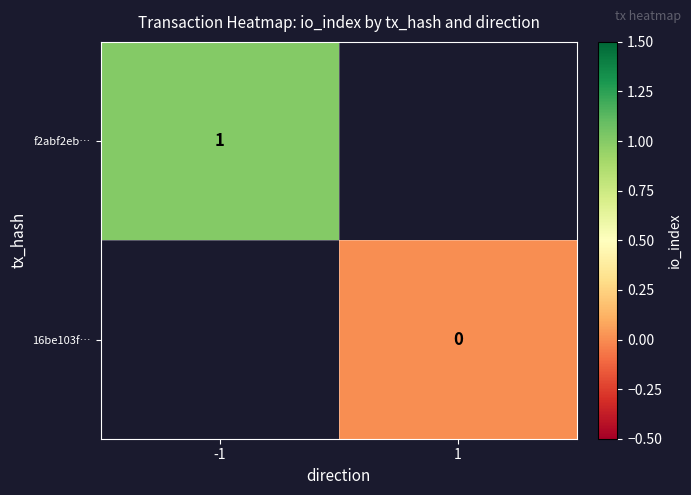

What is the greatest value displayed?

1.0